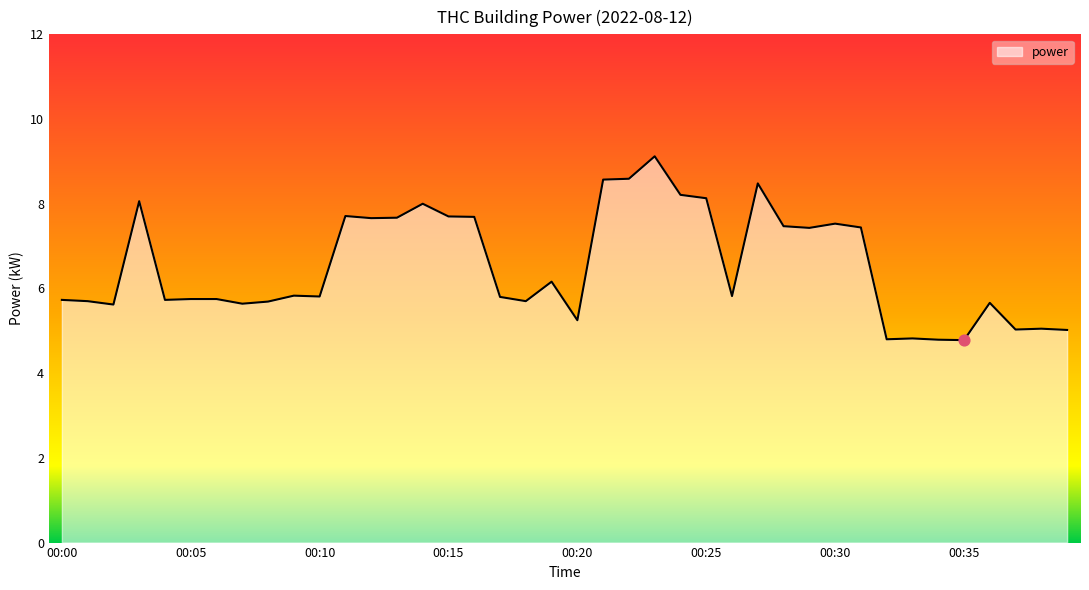

What is the smallest value displayed?

4.8